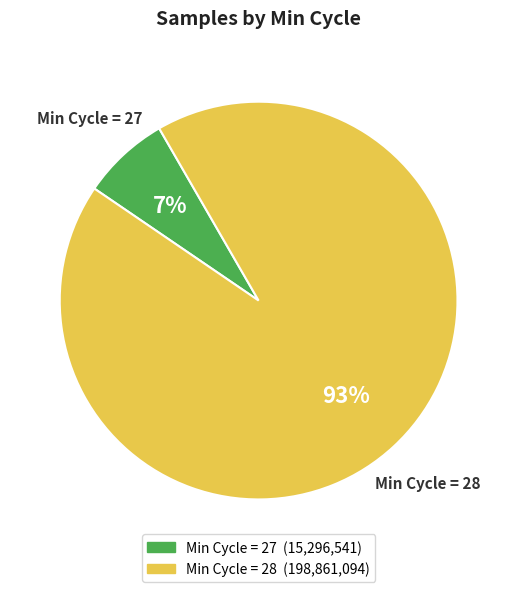

To the nearest percent, what is the average slice percentage?

50%